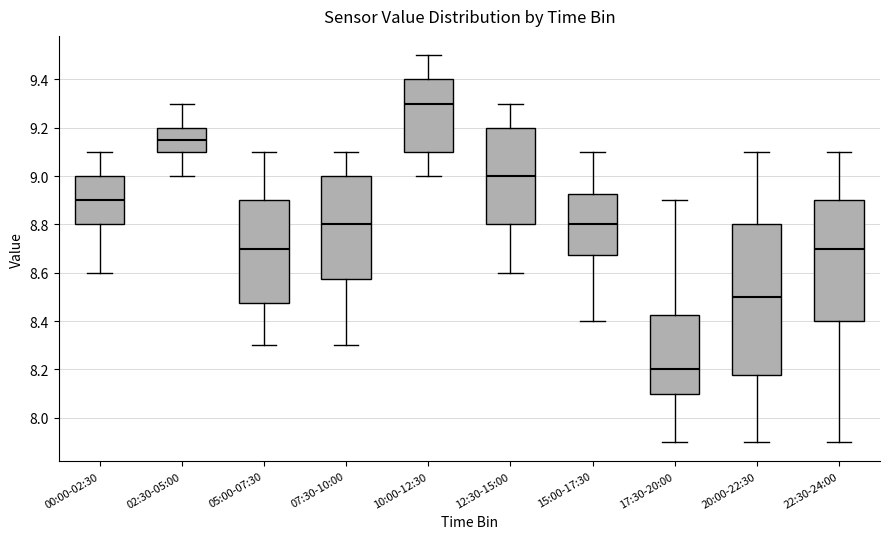

Reading left to right, read every box against the y-axis: the position of its median line, the range the box covers, and the ends of its whiskers. The values are not printed on the chart, so give them approximately, as read against the axis.

00:00-02:30: median 8.90, box 8.80 to 9.00, whiskers 8.60 to 9.10
02:30-05:00: median 9.16, box 9.10 to 9.20, whiskers 9.00 to 9.30
05:00-07:30: median 8.70, box 8.48 to 8.90, whiskers 8.30 to 9.10
07:30-10:00: median 8.80, box 8.58 to 9.00, whiskers 8.30 to 9.10
10:00-12:30: median 9.30, box 9.10 to 9.40, whiskers 9.00 to 9.50
12:30-15:00: median 9.00, box 8.80 to 9.20, whiskers 8.60 to 9.30
15:00-17:30: median 8.80, box 8.68 to 8.92, whiskers 8.40 to 9.10
17:30-20:00: median 8.20, box 8.10 to 8.42, whiskers 7.90 to 8.90
20:00-22:30: median 8.50, box 8.18 to 8.80, whiskers 7.90 to 9.10
22:30-24:00: median 8.70, box 8.40 to 8.90, whiskers 7.90 to 9.10